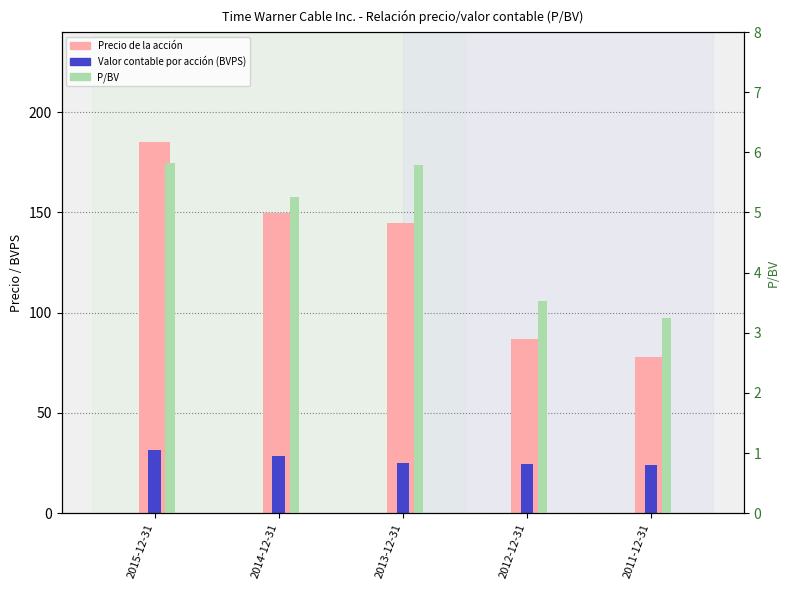

What value does the Valor contable por acción (BVPS) series have at 2014-12-31?

28.5